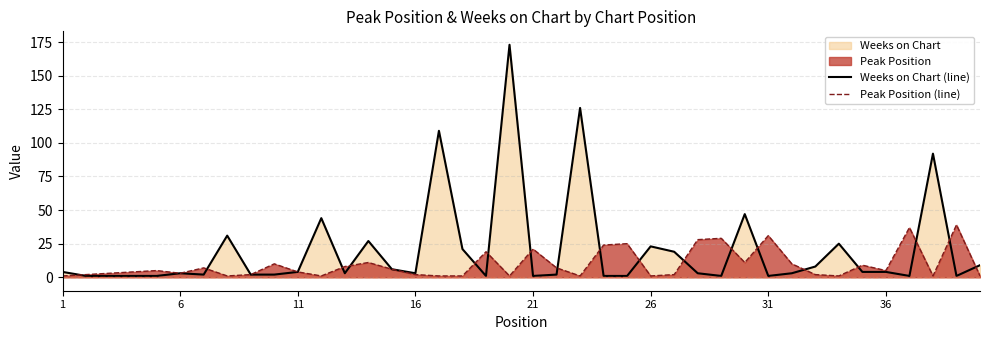

True or false: Weeks on Chart (line) and Peak Position (line) cross at least once.

True